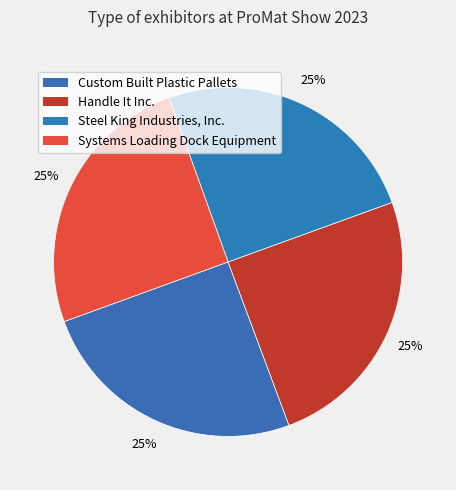

Is Handle It Inc. the majority of the pie?

No